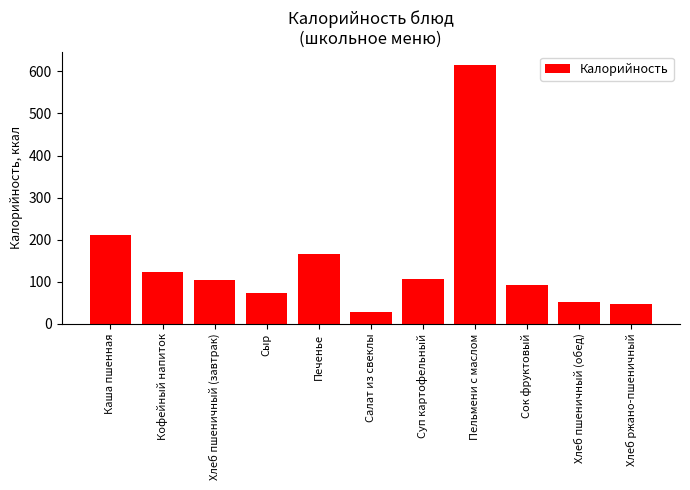

Where is the data nearest to the value 322?

Каша пшенная